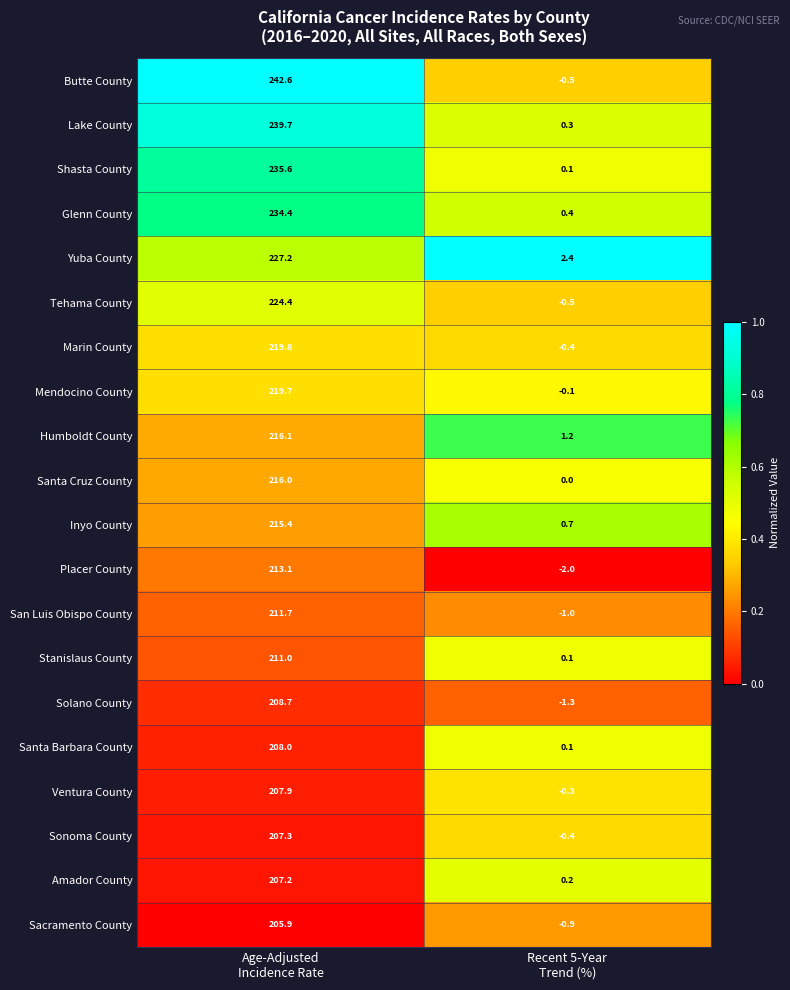

Which series has the largest range (max minus min)?

Butte County